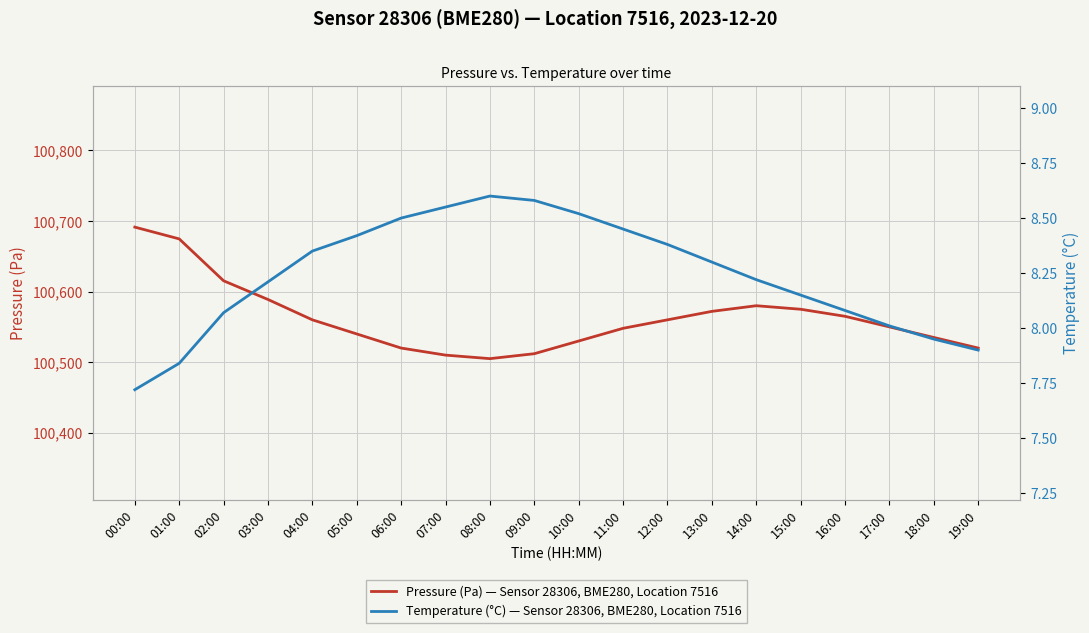

Is it true that Temperature (°C) — Sensor 28306, BME280, Location 7516 equals 2.0 at 05:00?

False